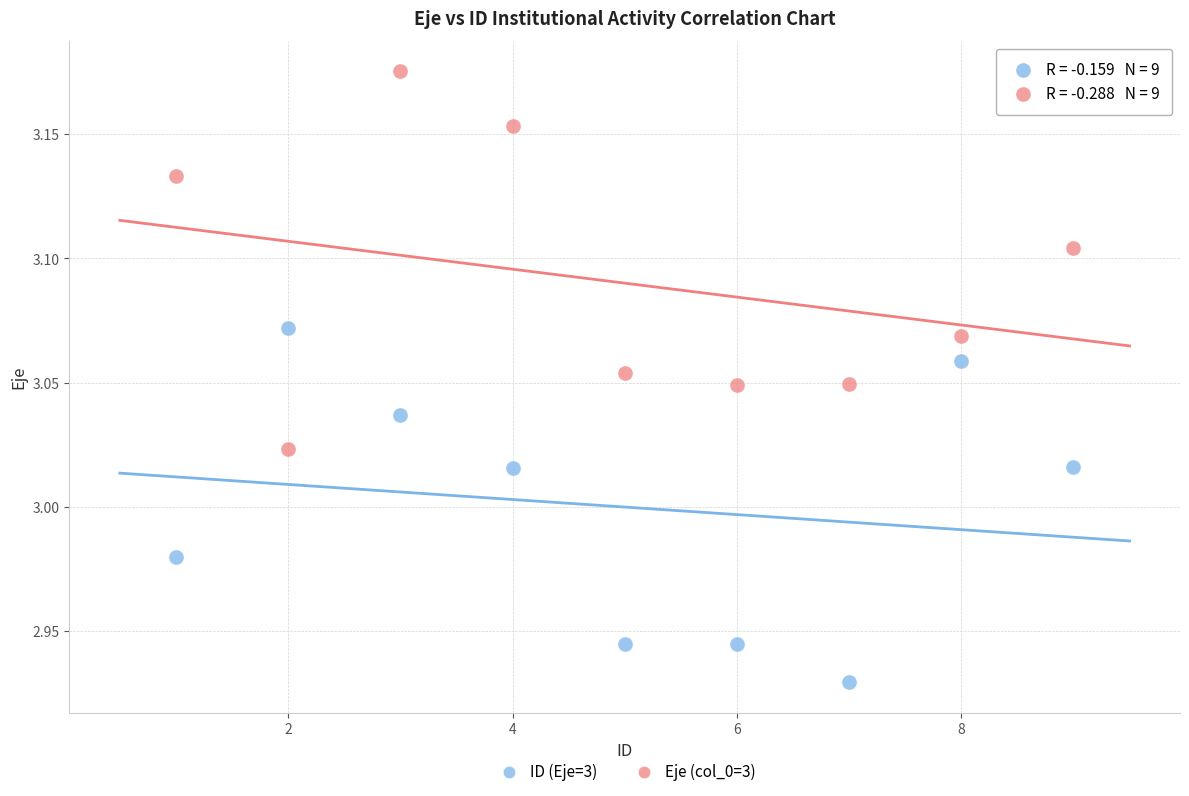

Which series contains the lowest Y value?

ID (Eje=3)